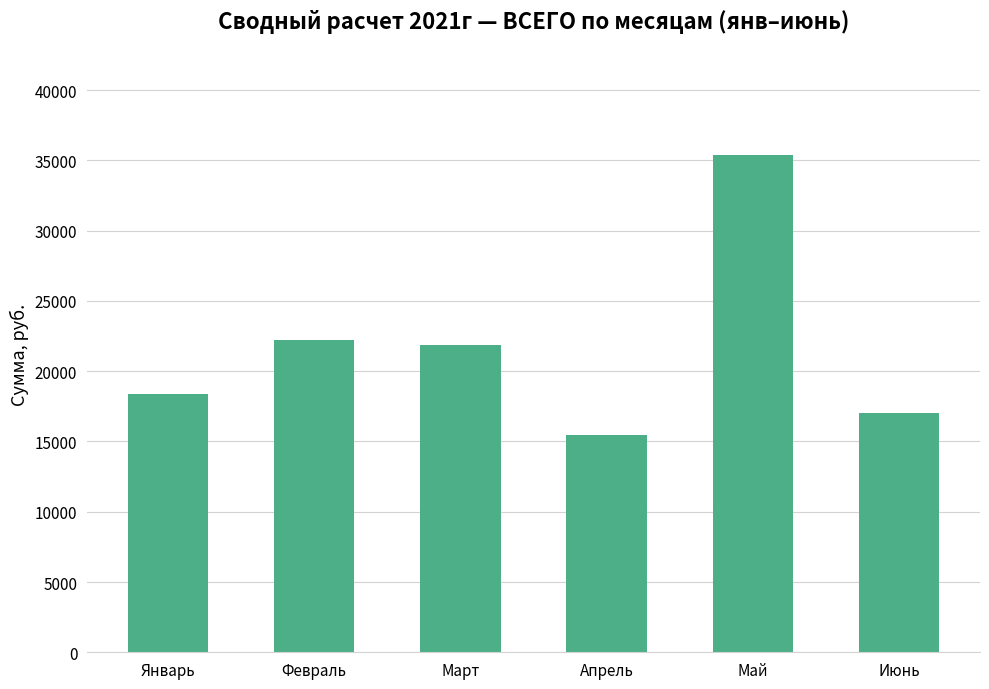

At which category does the chart reach its peak across all series?

Май